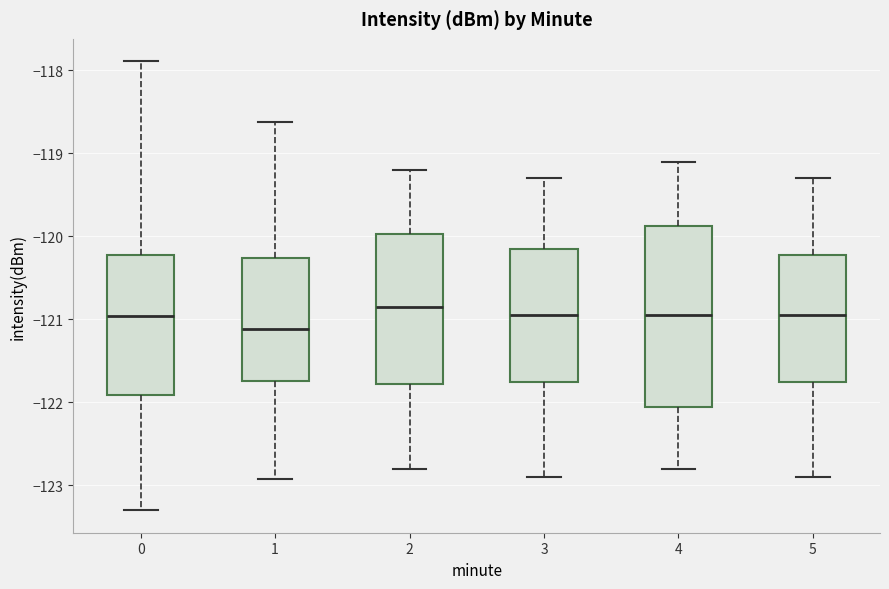

Reading left to right, transcribe this box plot: for each box, give where its median line is, the range the box spans, and where its two whiskers end, as read against the y-axis. The values are not printed on the chart, so give them approximately, as read against the axis.

0: median -121.0, box -121.9 to -120.2, whiskers -123.3 to -117.9
1: median -121.1, box -121.7 to -120.3, whiskers -122.9 to -118.6
2: median -120.8, box -121.8 to -120.0, whiskers -122.8 to -119.2
3: median -120.9, box -121.7 to -120.1, whiskers -122.9 to -119.3
4: median -120.9, box -122.0 to -119.9, whiskers -122.8 to -119.1
5: median -120.9, box -121.7 to -120.2, whiskers -122.9 to -119.3